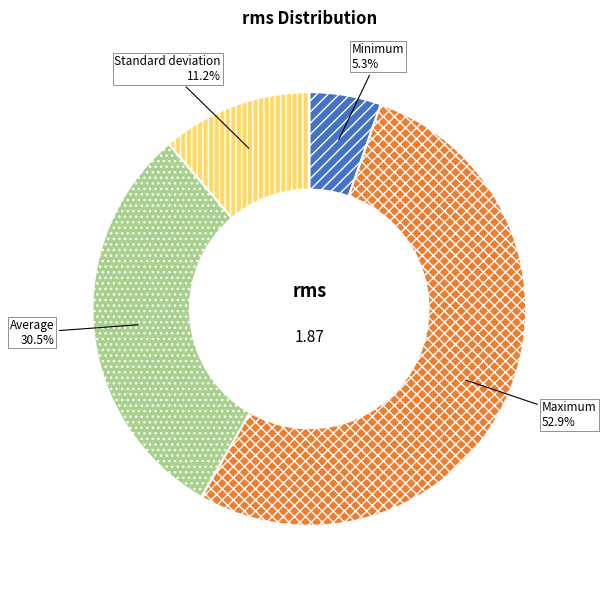

What is the total percentage of Average and Standard deviation?

41.7%